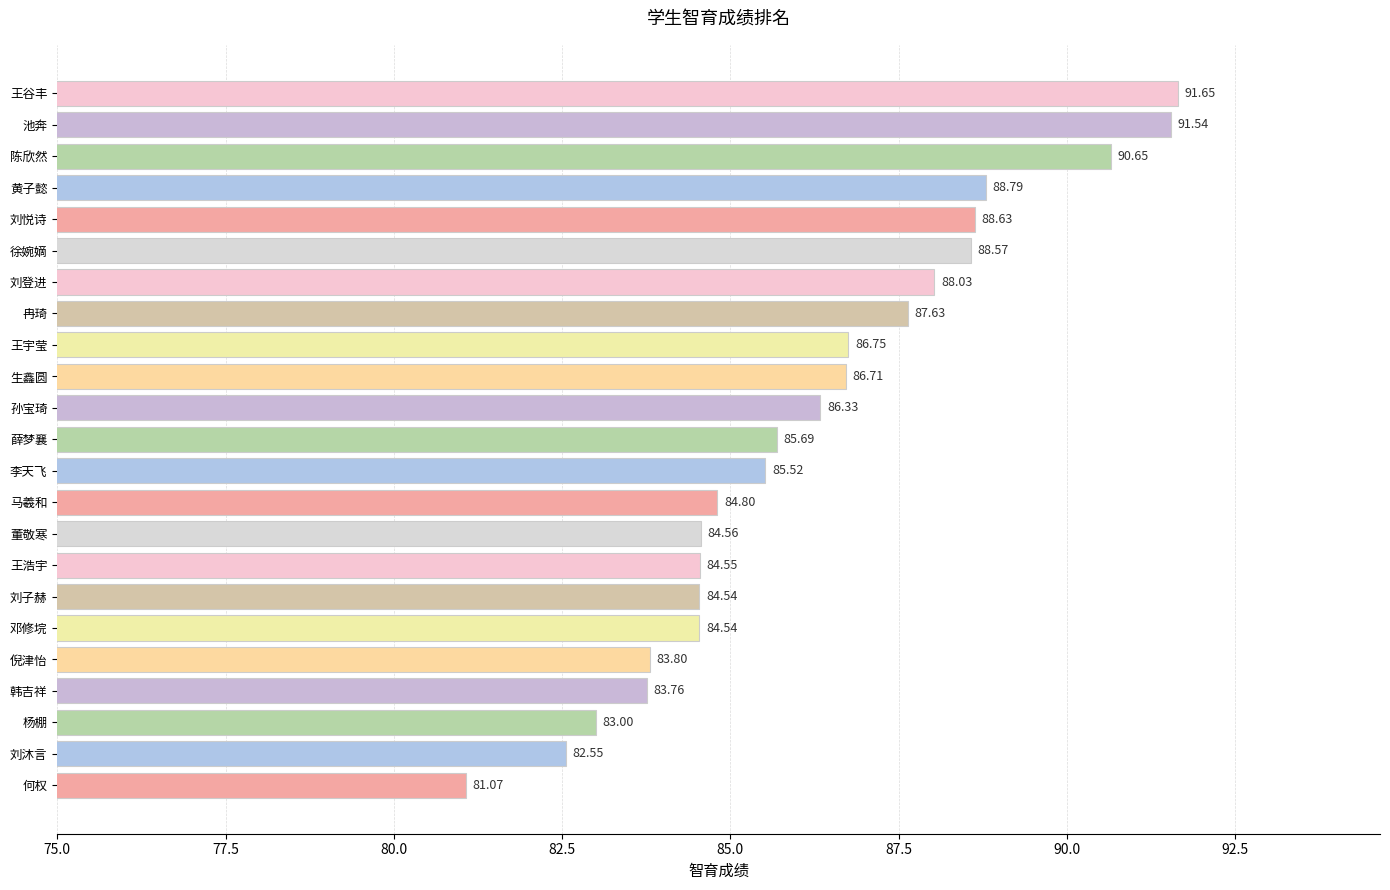

What is the difference between the maximum and minimum values?

10.6